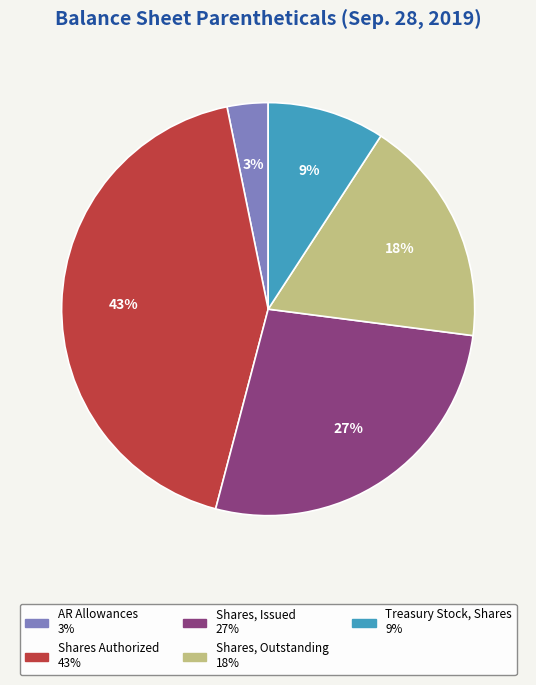

To the nearest percent, what is the average slice percentage?

20%